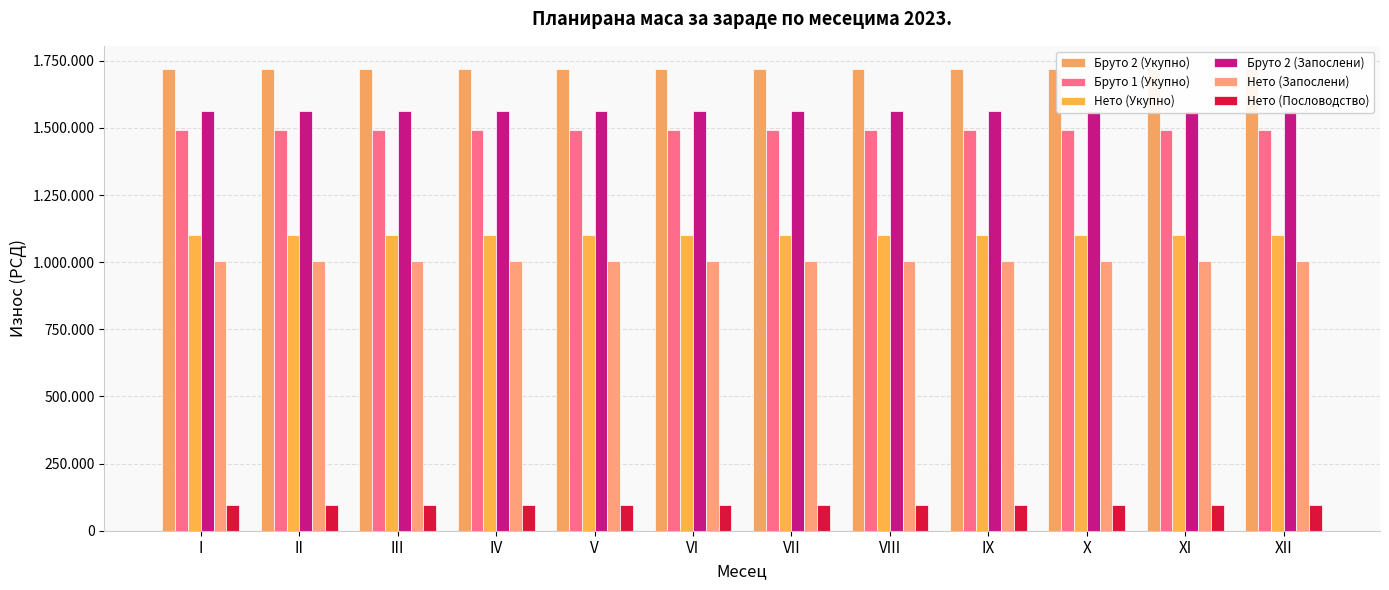

The value of Нето (Укупно) at VI is 1101053. True or false?

True